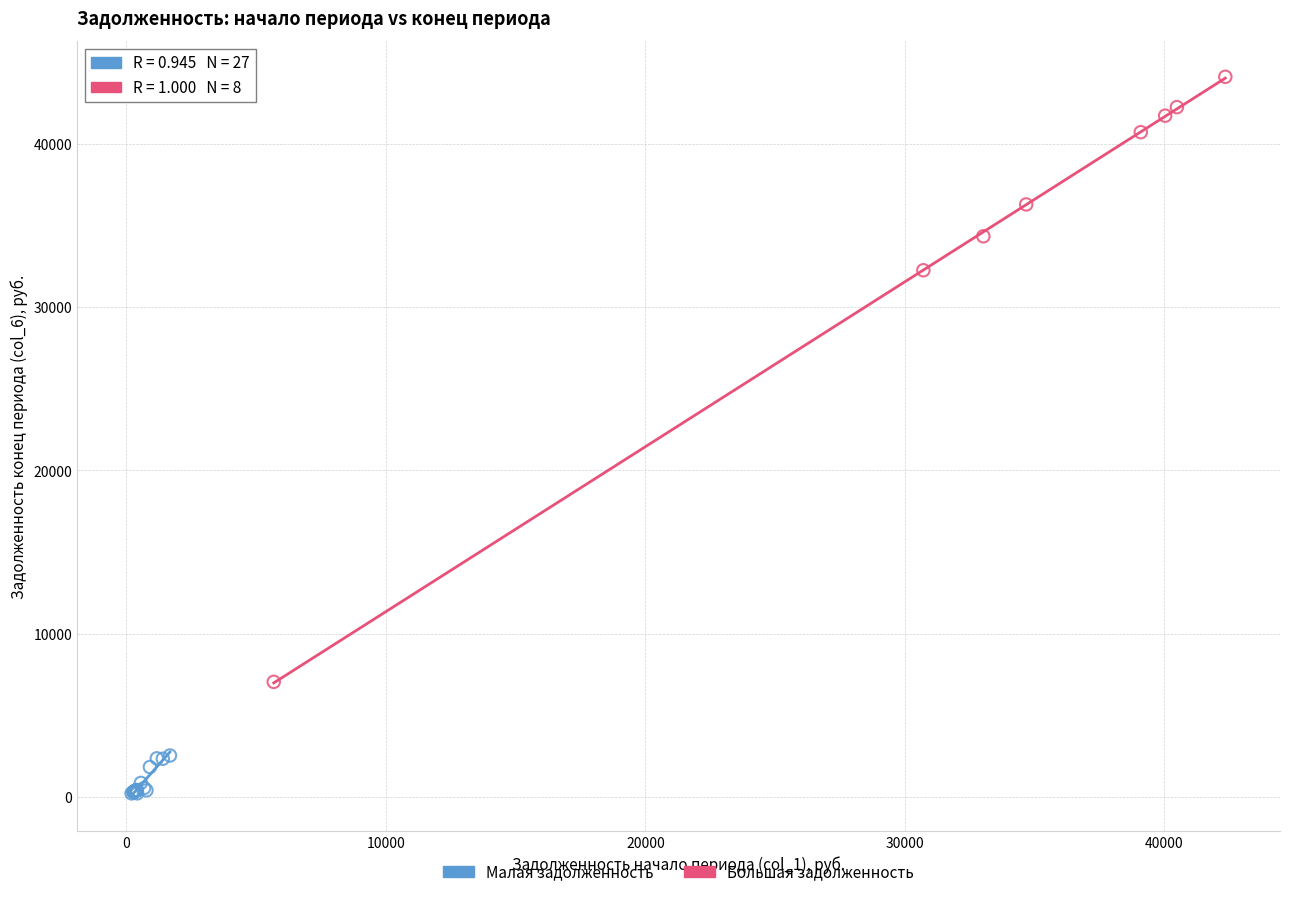

Which series reaches the minimum Y coordinate?

Малая задолженность